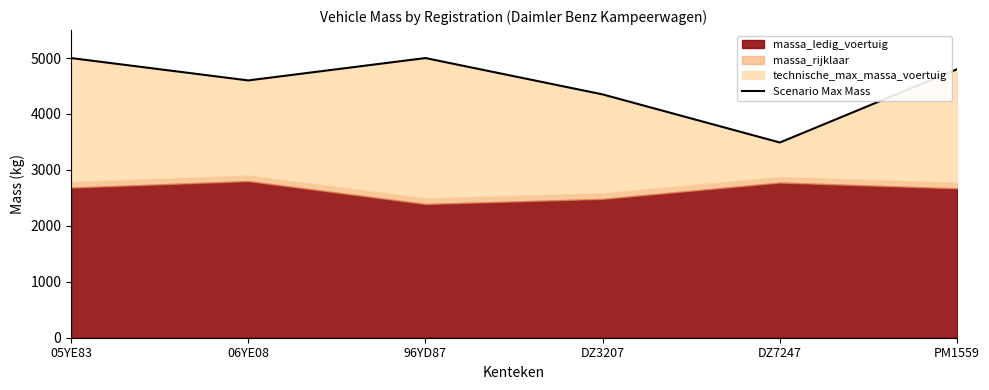

Rank the categories by value from lowest to highest.

DZ7247, DZ3207, 06YE08, PM1559, 05YE83, 96YD87